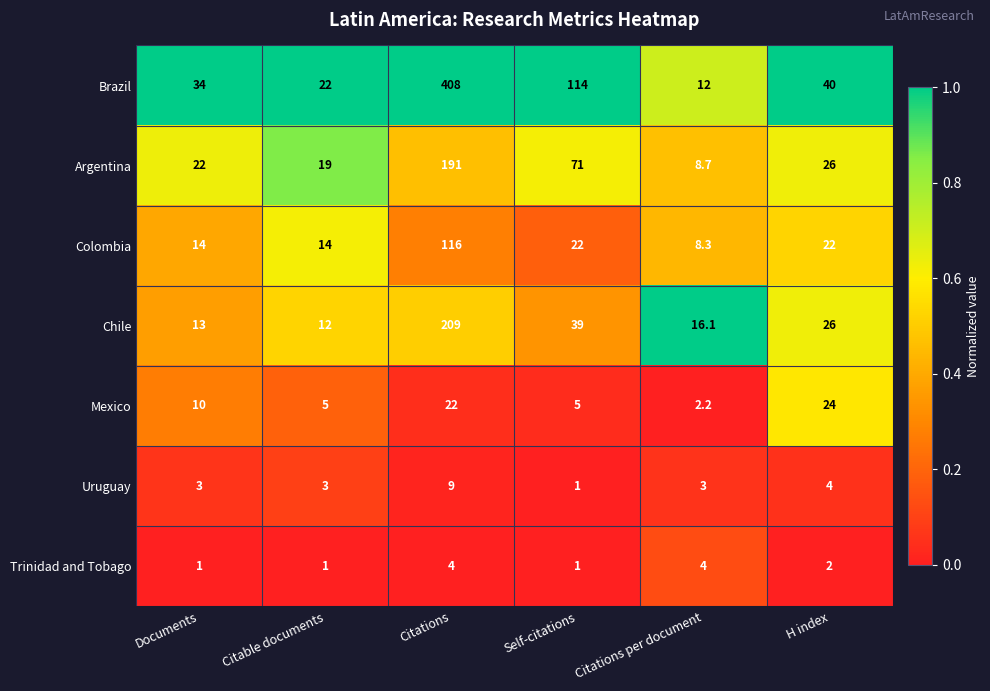

At which category is the sum across all series the highest?

Citations